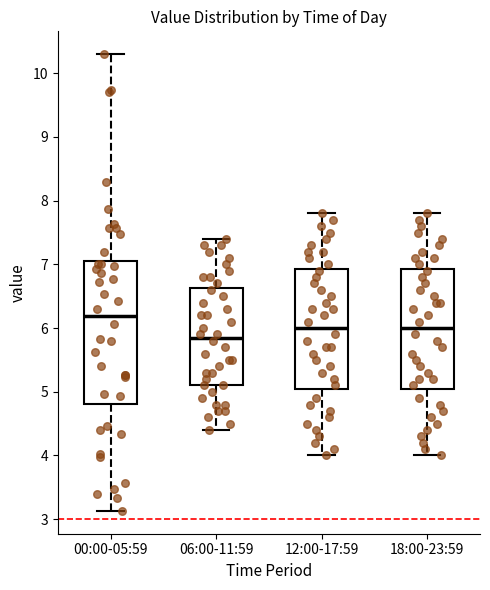

Which box is the tallest, from its lower edge to its upper edge?

00:00-05:59